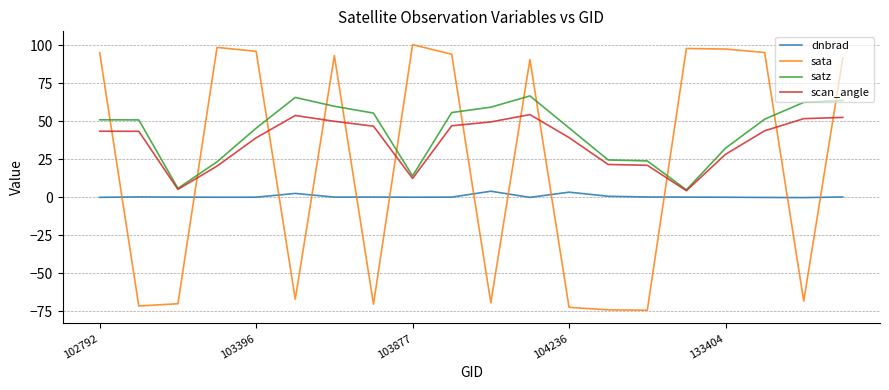

List the series in order of their peak value, highest first.

sata, satz, scan_angle, dnbrad